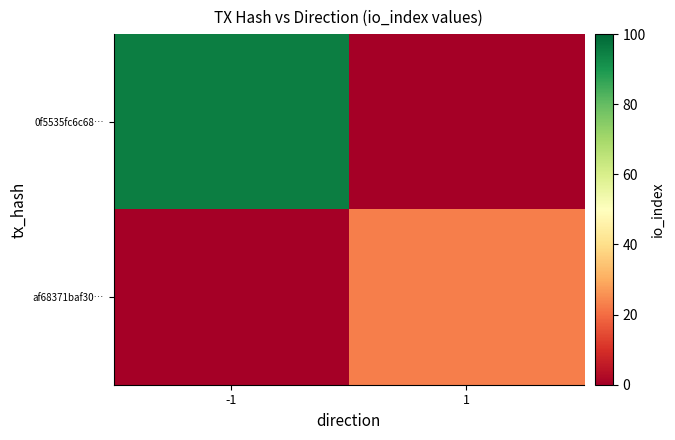

Which has a higher value, 1 or -1?

-1